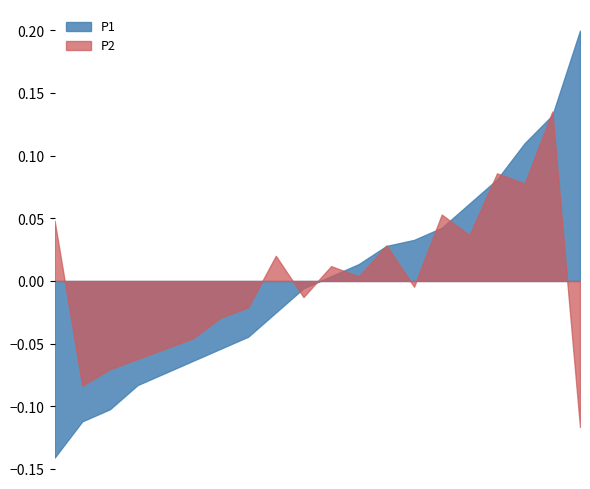

Is it true that P1 equals 13.8 at 04:30?

False